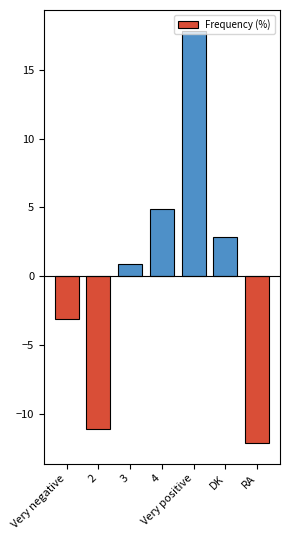

What is the maximum value shown in the chart?

17.9